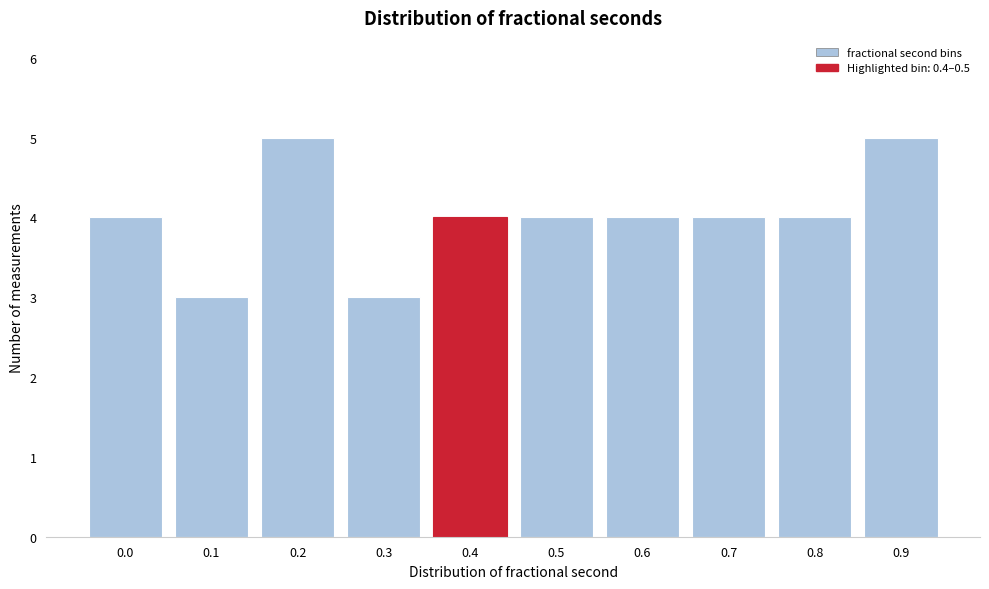

Reading left to right, transcribe all the data shown in this chart.

0.0=4	0.1=3	0.2=5	0.3=3	0.4=4	0.5=4	0.6=4	0.7=4	0.8=4	0.9=5